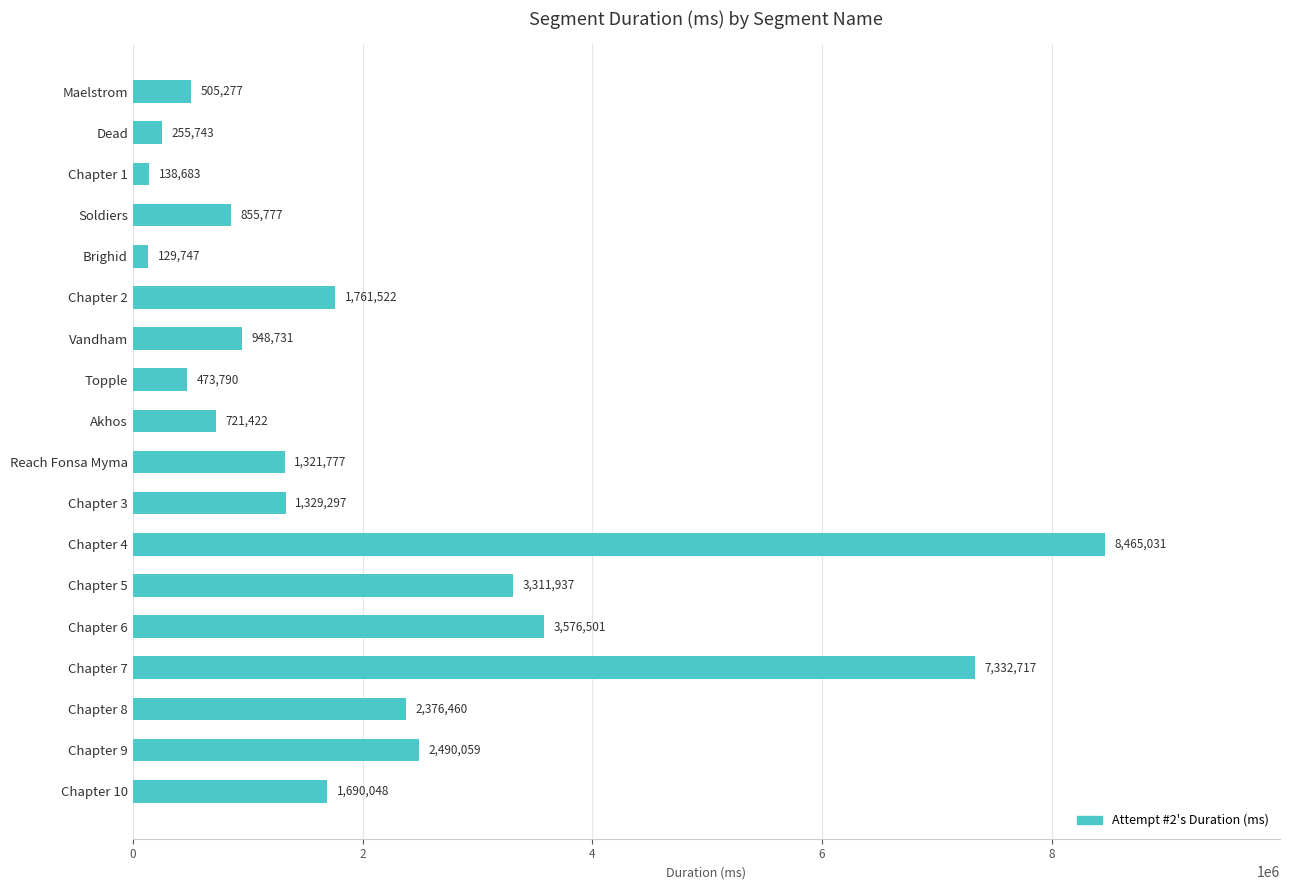

Reading top to bottom, transcribe all the data shown in this chart.

505277	255743	138683	855777	129747	1761522	948731	473790	721422	1321777	1329297	8465031	3311937	3576501	7332717	2376460	2490059	1690048